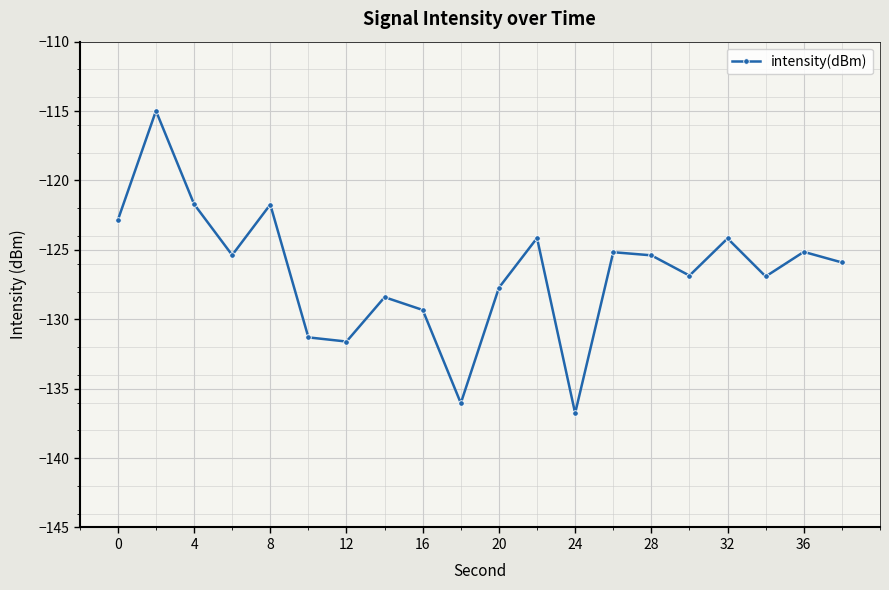

How many points are lower than both their immediate neighbors (excluding endpoints)?

6